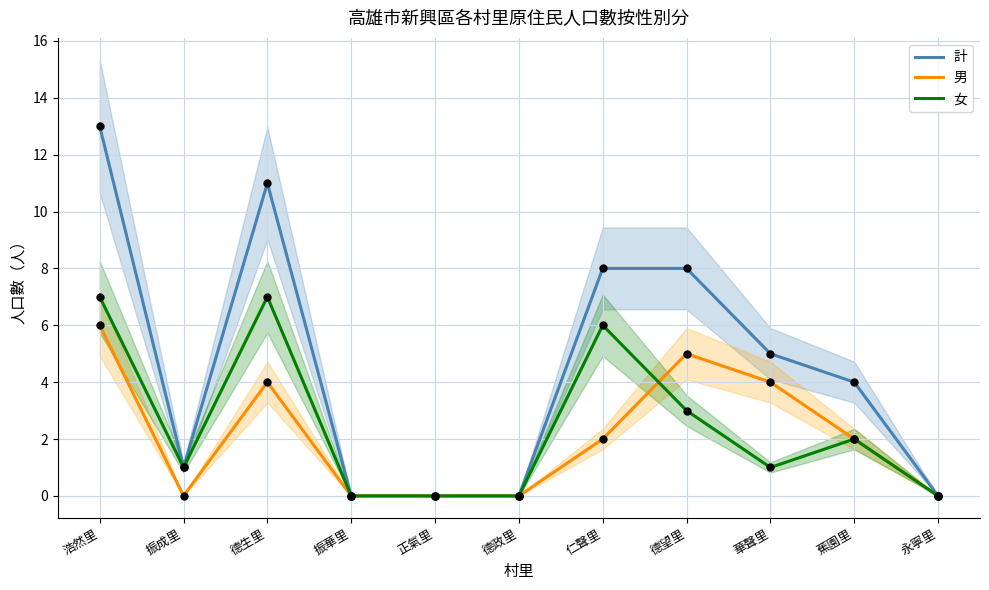

At which category is the sum across all series the highest?

浩然里